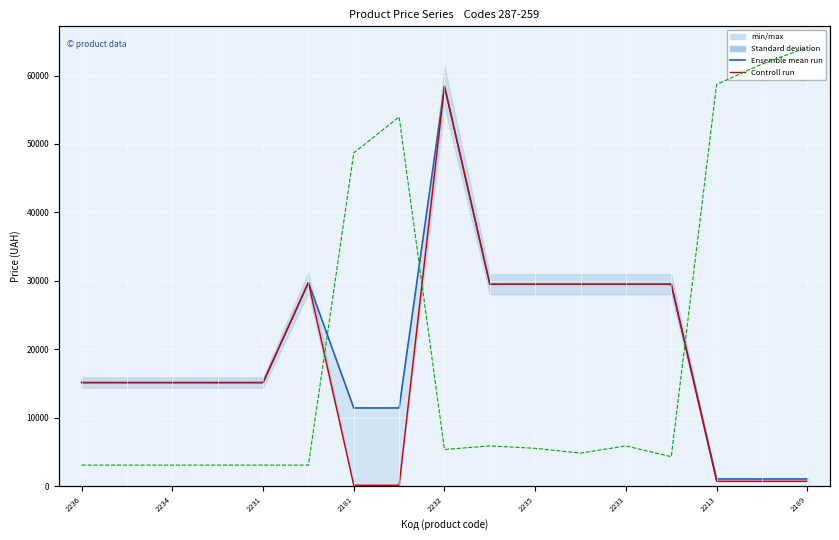

What is the spread (max minus min) of values at 2189?

676.6